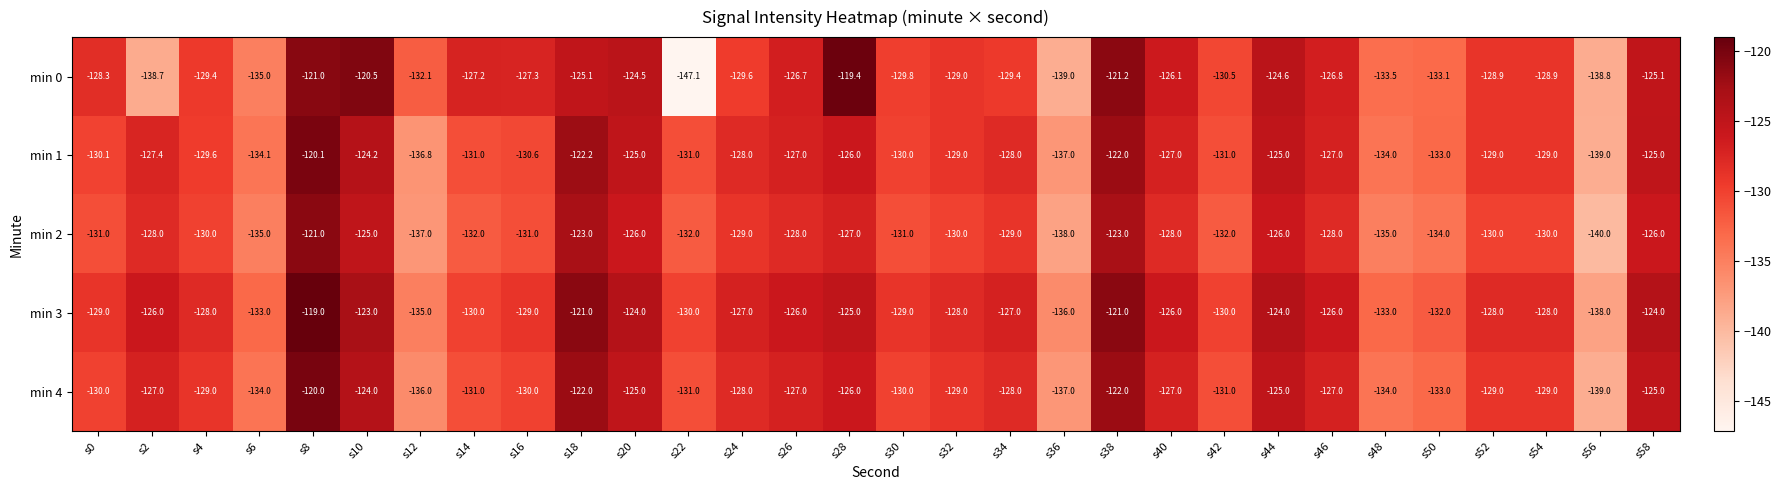

What is the minimum value shown in the chart?

-147.1